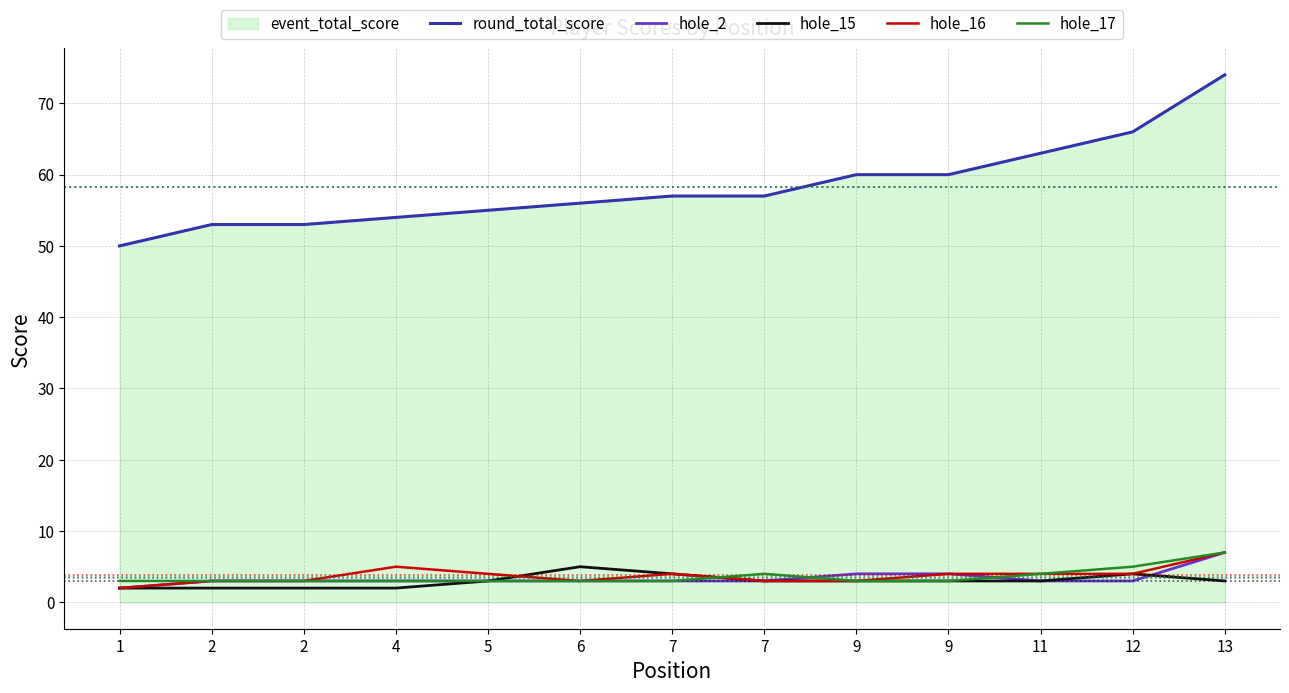

How many lines are shown in the chart?

5